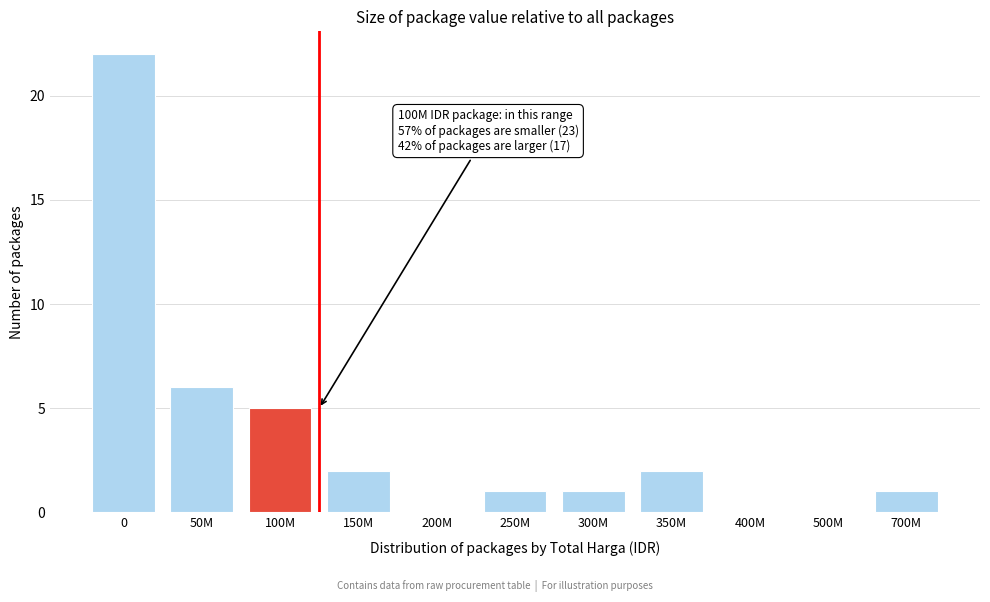

Reading right to left, extract all data points from this chart.

700M=1	500M=0	400M=0	350M=2	300M=1	250M=1	200M=0	150M=2	100M=5	50M=6	0=22